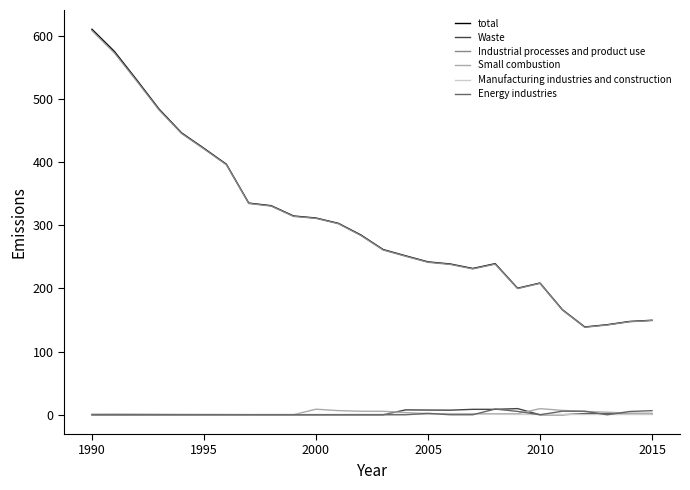

What is the maximum value shown in the chart?

610.4